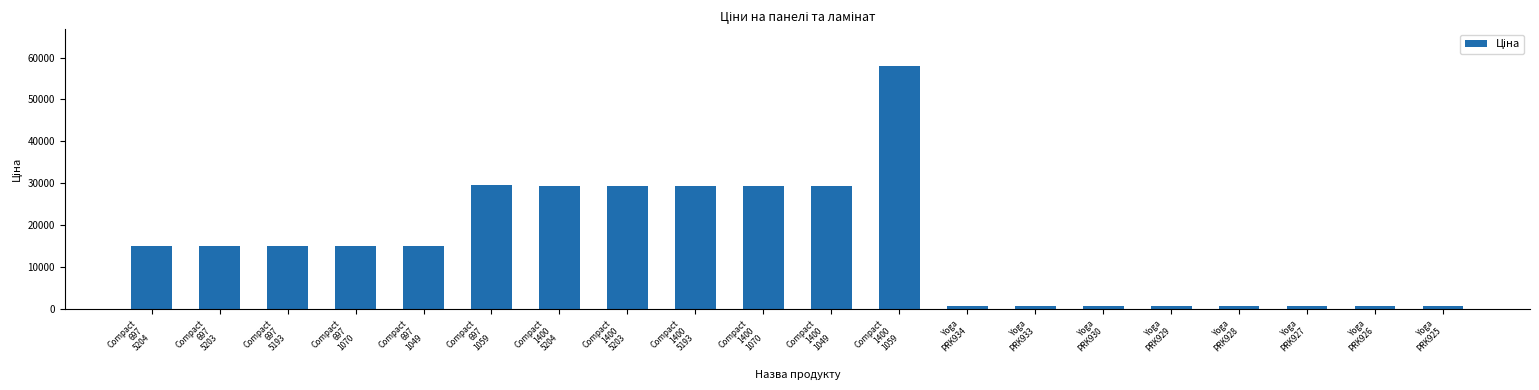

Does the chart contain stacked bars?

No